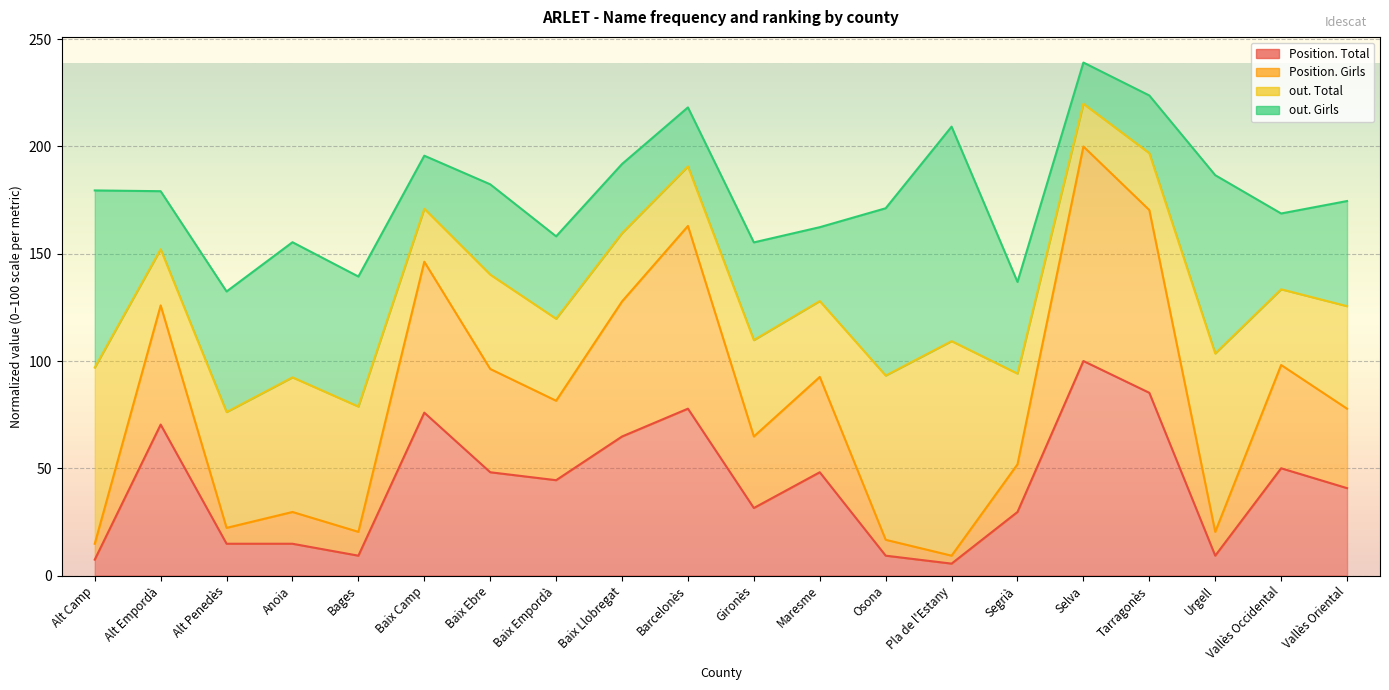

How many data points in Position. Total are less than 44?

10